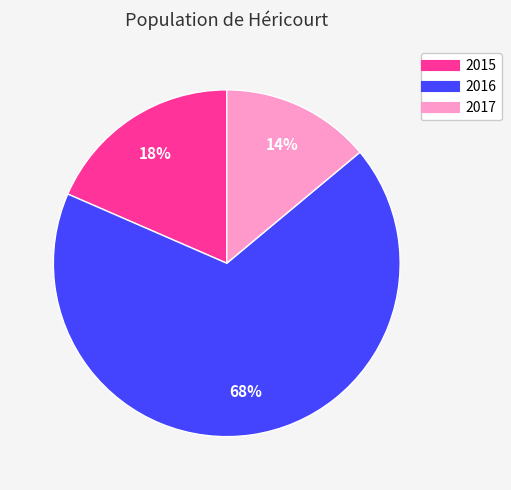

What percentage is the 2017 slice, to the nearest percent?

14%